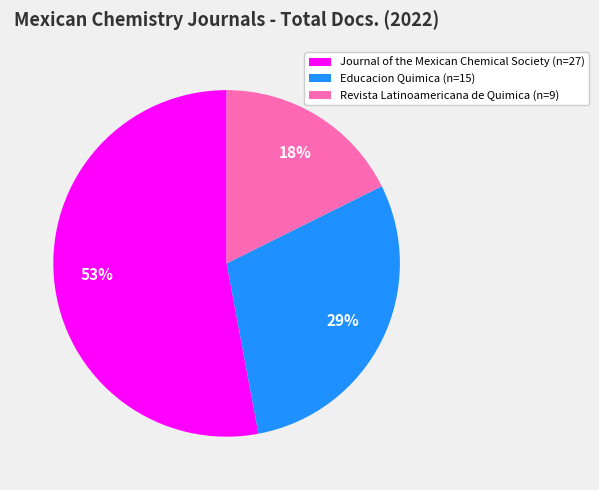

Rank the categories by value from highest to lowest.

Journal of the Mexican Chemical Society, Educacion Quimica, Revista Latinoamericana de Quimica